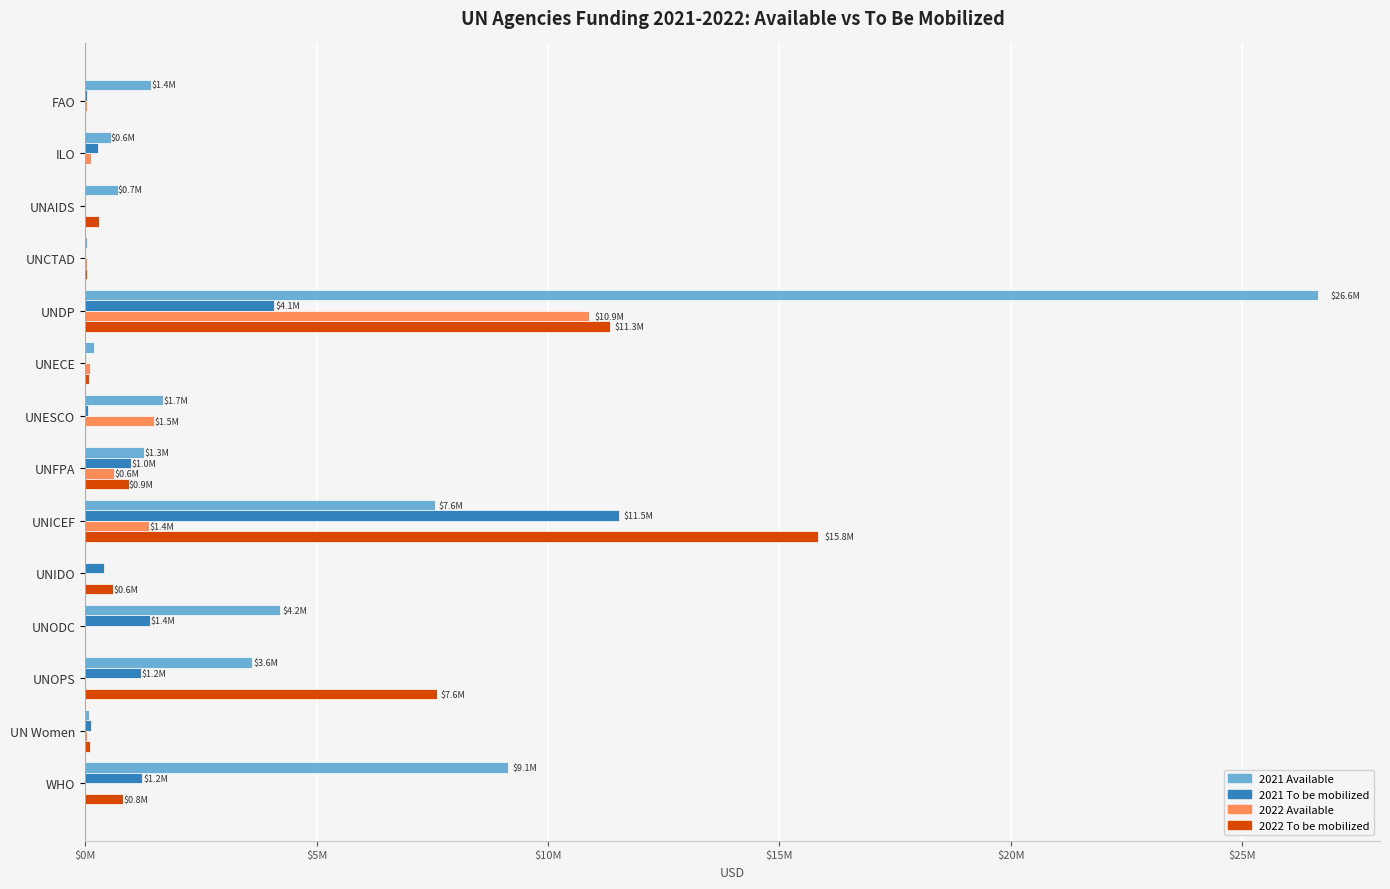

What are all the series names shown in the legend?

2021 Available, 2021 To be mobilized, 2022 Available, 2022 To be mobilized